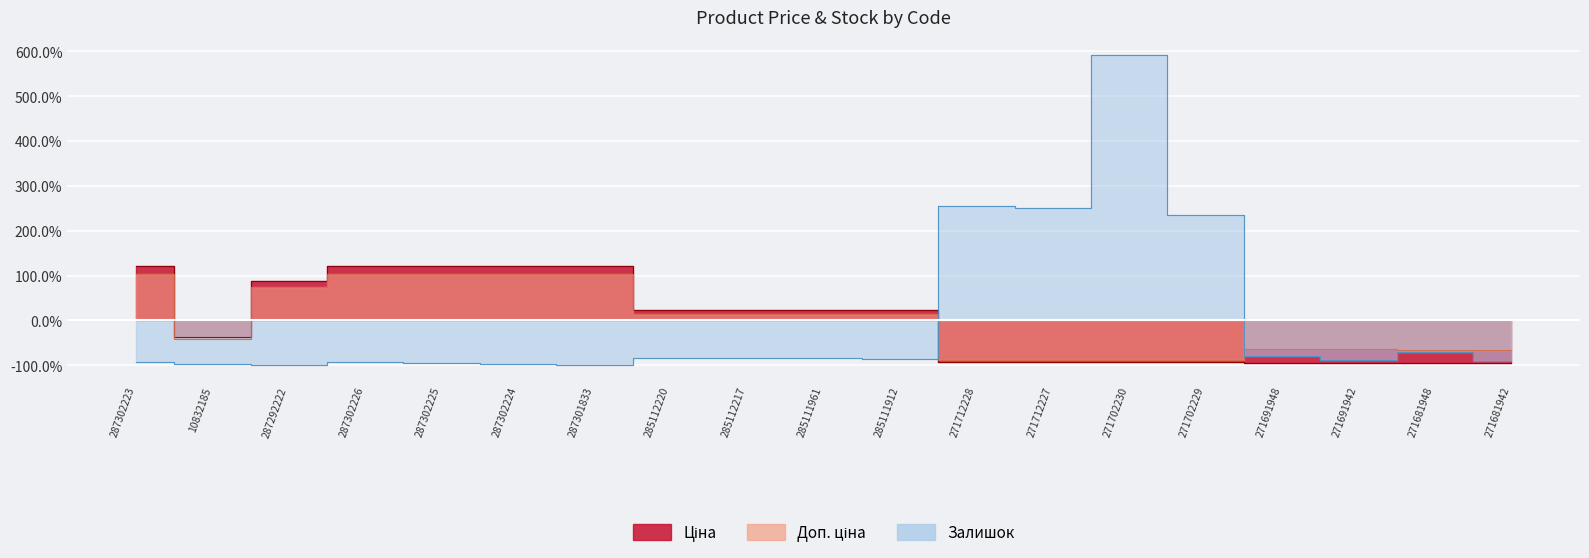

What is the difference between the maximum and minimum values in the Доп. ціна series?

193.6